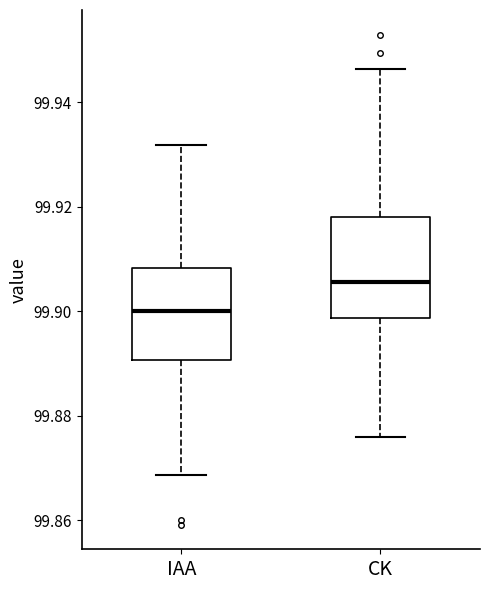

Where does the lower whisker of the box for CK end on the y-axis? The values are not printed on the chart, so give them approximately, as read against the axis.

99.876